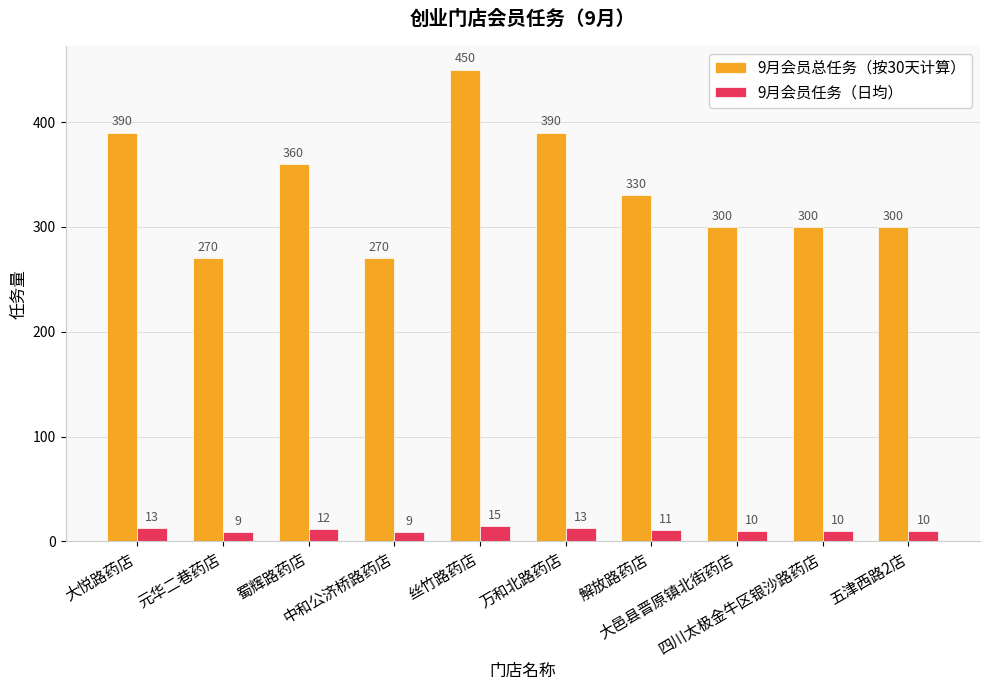

Are the bars grouped side by side (vs. stacked)?

Yes